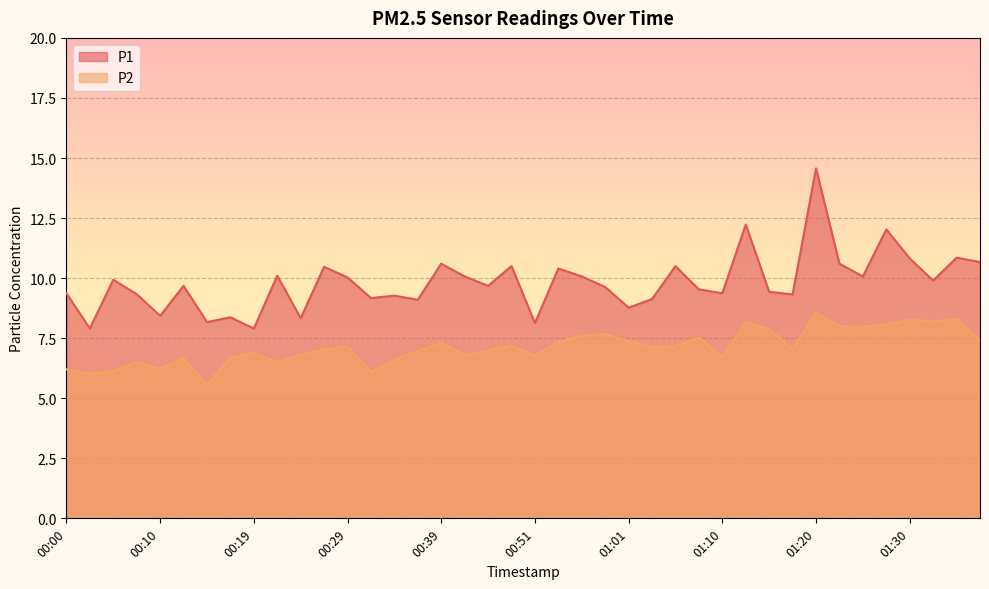

Is it true that P2 equals 6.5 at 00:22?

True